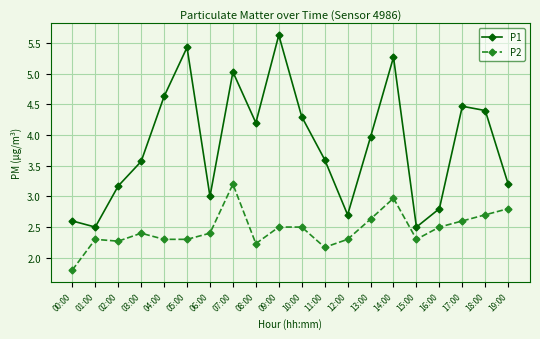

Which series has the widest spread of values?

P1